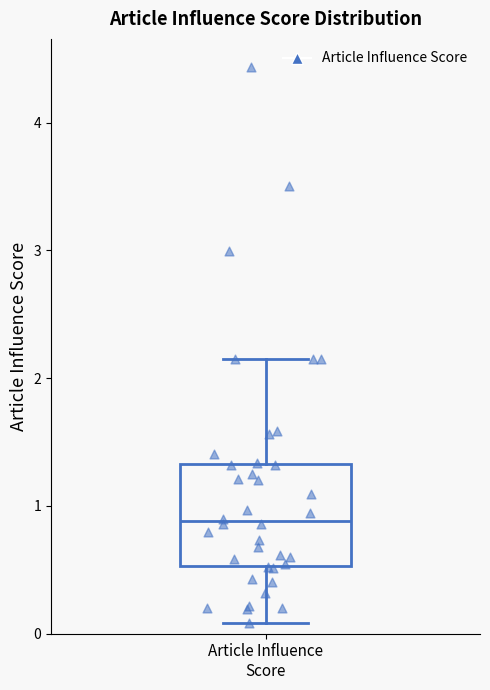

Read this box plot against the y-axis: the position of the median line, the range covered by the box, and the ends of both whiskers. The values are not printed on the chart, so give them approximately, as read against the axis.

median 0.9, box 0.5 to 1.3, whiskers 0.1 to 2.2